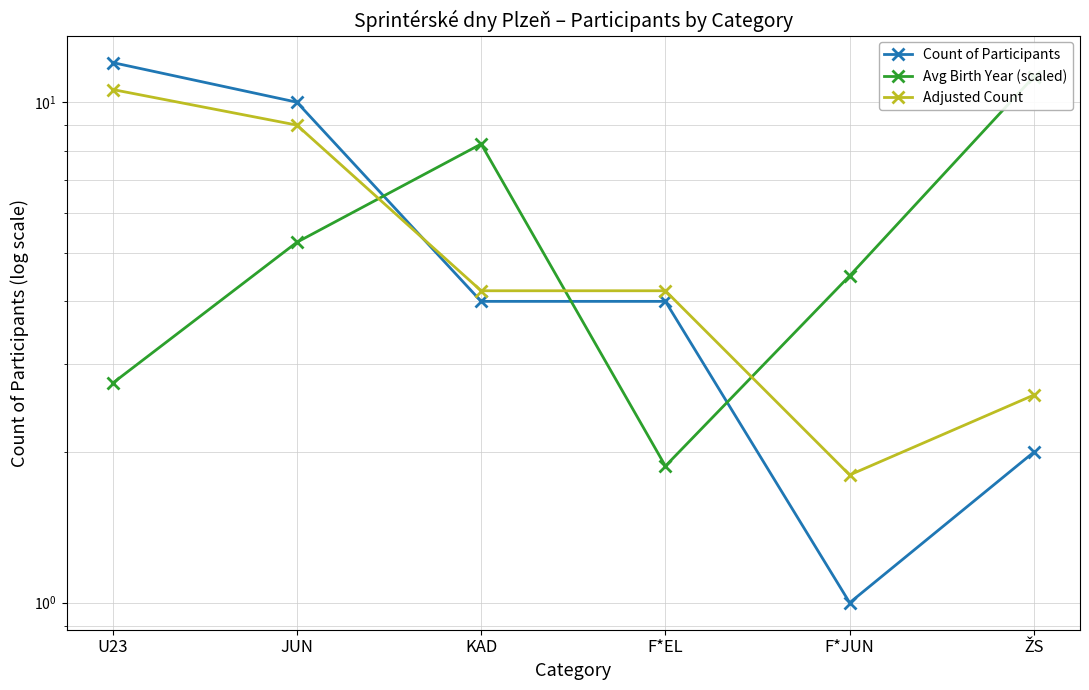

What is the spread (max minus min) of values at F*EL?

2.3